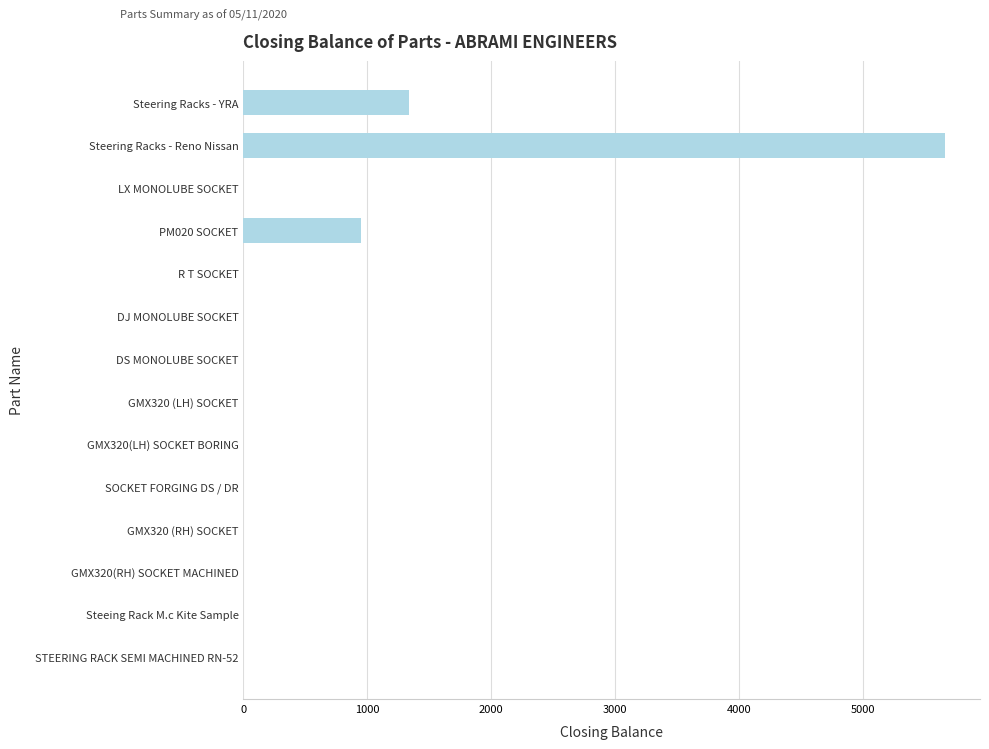

What is the maximum value shown in the chart?

5664